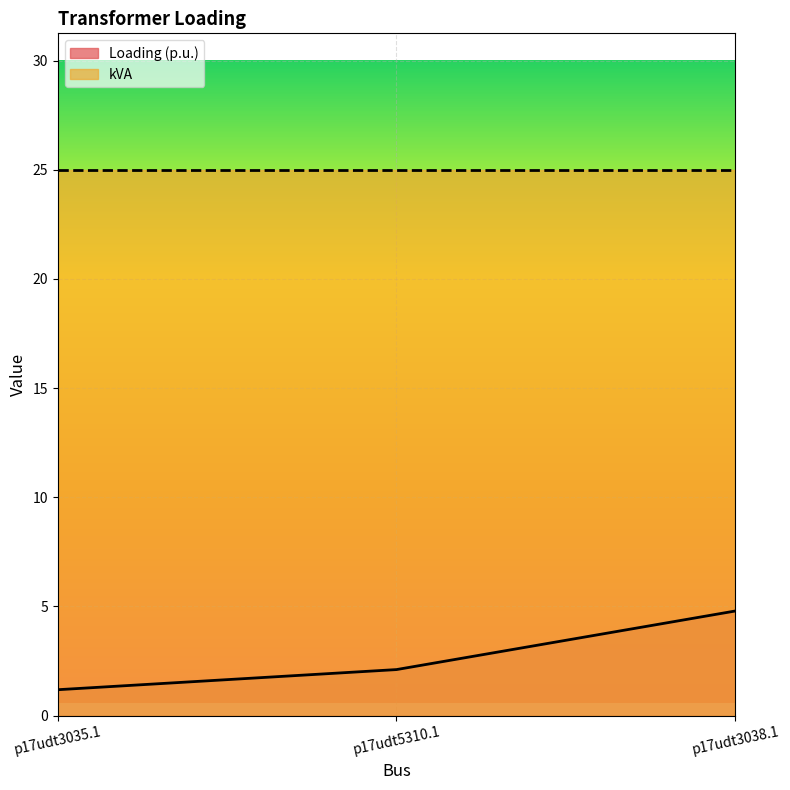

Reading left to right, transcribe all the data shown in this chart.

p17udt3035.1=1.2	p17udt5310.1=2.1	p17udt3038.1=4.8